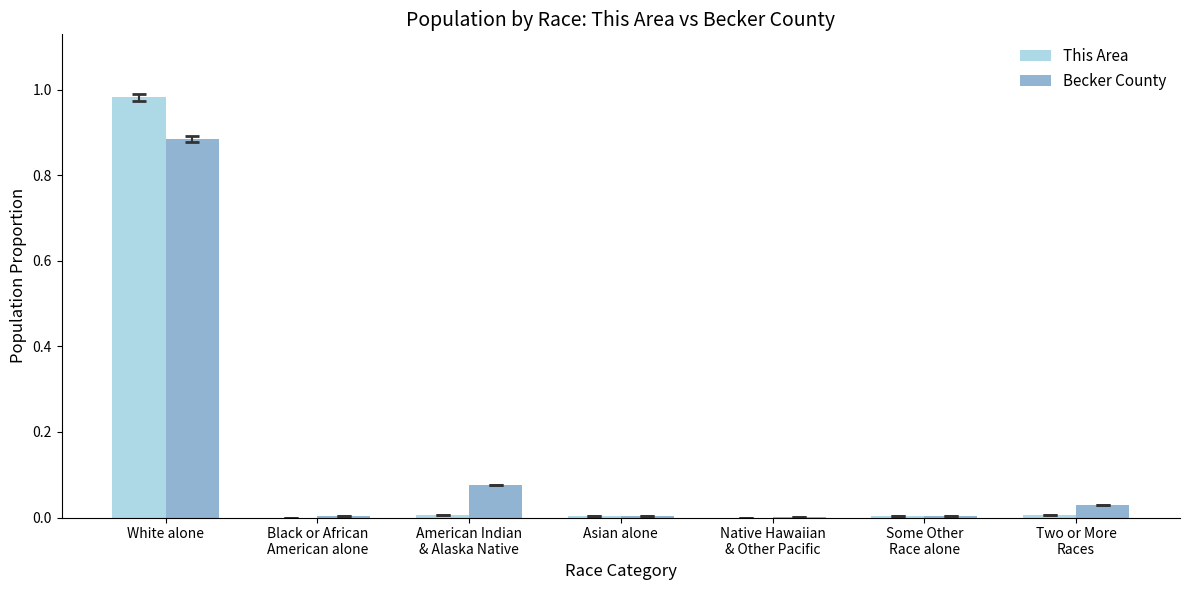

At which category does the chart reach its peak across all series?

White alone